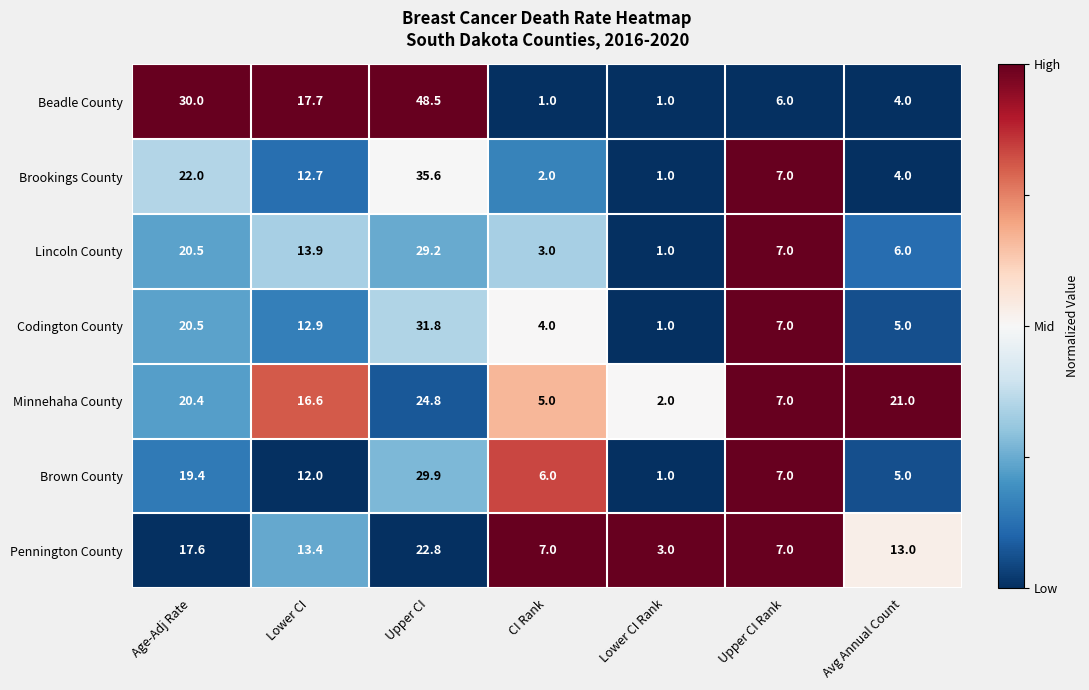

Rank the series by their maximum value, from lowest to highest.

Pennington County, Minnehaha County, Lincoln County, Brown County, Codington County, Brookings County, Beadle County